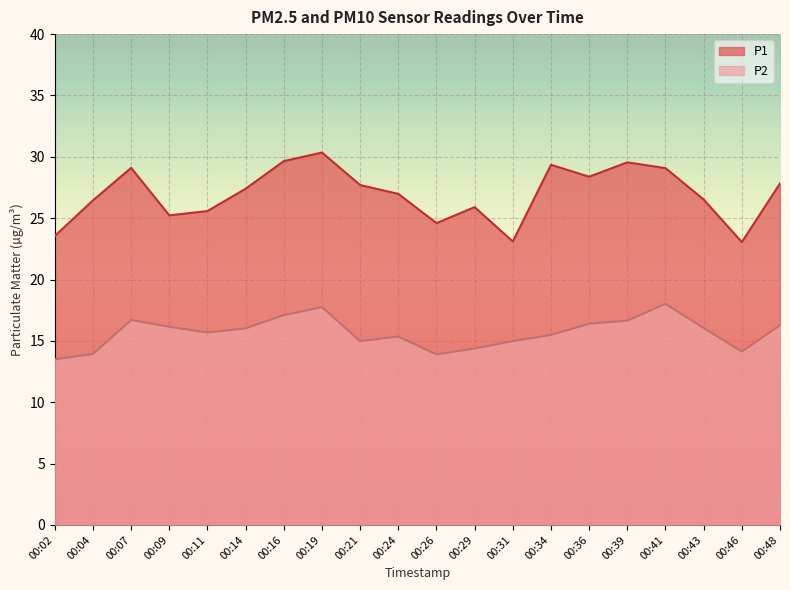

Reading left to right, what are all the values shown in this chart?

P1: 00:02=23.6	00:04=26.4	00:07=29.1	00:09=25.2	00:11=25.6	00:14=27.4	00:16=29.6	00:19=30.4	00:21=27.7	00:24=27.0	00:26=24.6	00:29=25.9	00:31=23.1	00:34=29.4	00:36=28.4	00:39=29.6	00:41=29.1	00:43=26.5	00:46=23.1	00:48=27.8
P2: 00:02=13.5	00:04=13.9	00:07=16.7	00:09=16.1	00:11=15.7	00:14=16.0	00:16=17.1	00:19=17.8	00:21=15.0	00:24=15.3	00:26=13.9	00:29=14.4	00:31=15.0	00:34=15.5	00:36=16.4	00:39=16.6	00:41=18.0	00:43=16.1	00:46=14.1	00:48=16.3